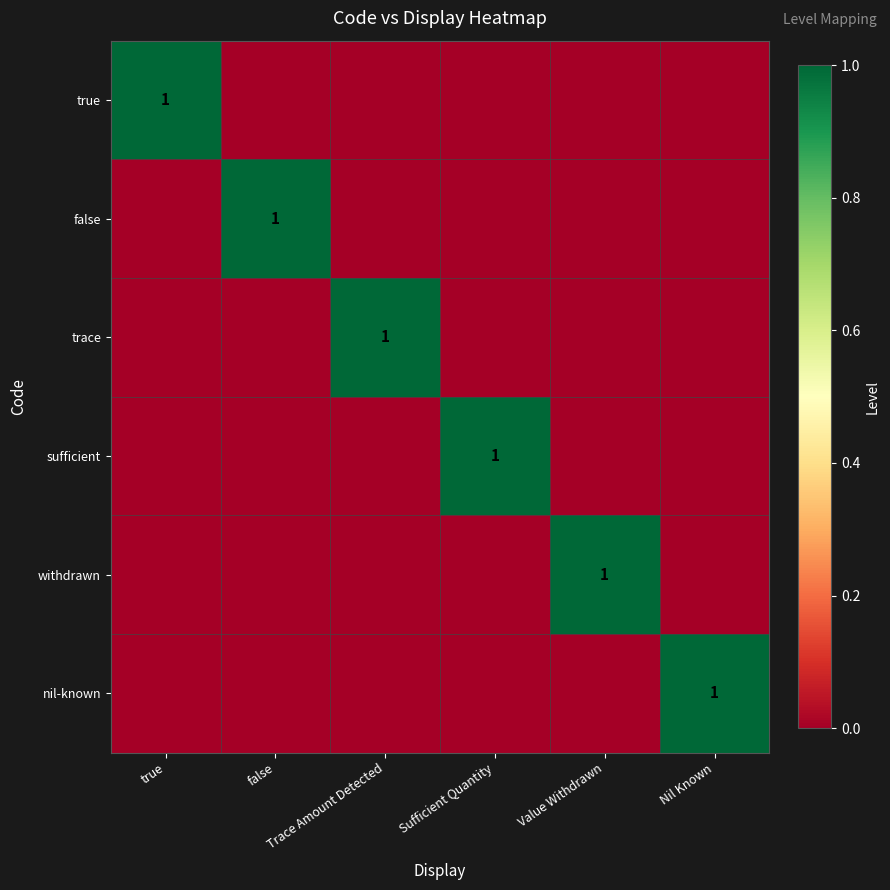

Which series has the largest total across all categories?

true